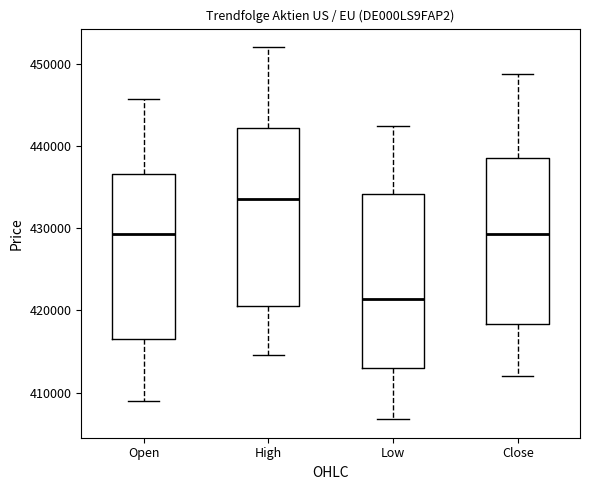

Reading left to right, read every box against the y-axis: the position of its median line, the range the box covers, and the ends of its whiskers. The values are not printed on the chart, so give them approximately, as read against the axis.

Open: median 429000, box 417000 to 437000, whiskers 409000 to 446000
High: median 434000, box 421000 to 442000, whiskers 415000 to 452000
Low: median 421000, box 413000 to 434000, whiskers 407000 to 442000
Close: median 429000, box 418000 to 439000, whiskers 412000 to 449000